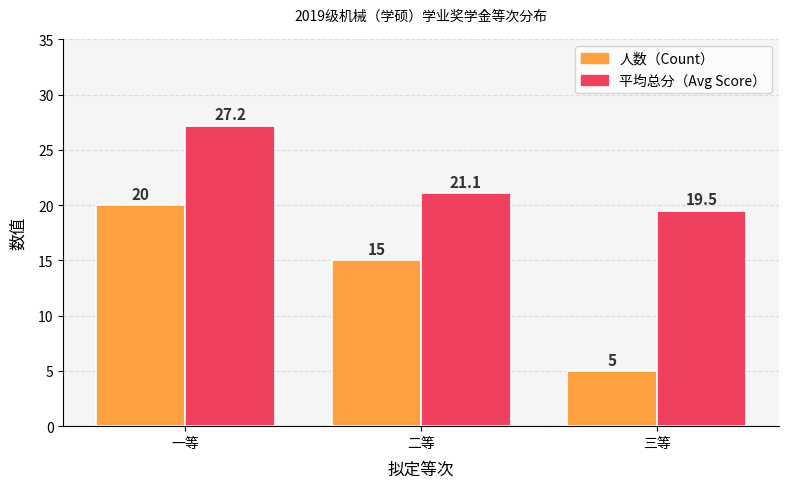

Is it true that 人数（Count） equals 30.6 at 一等?

False